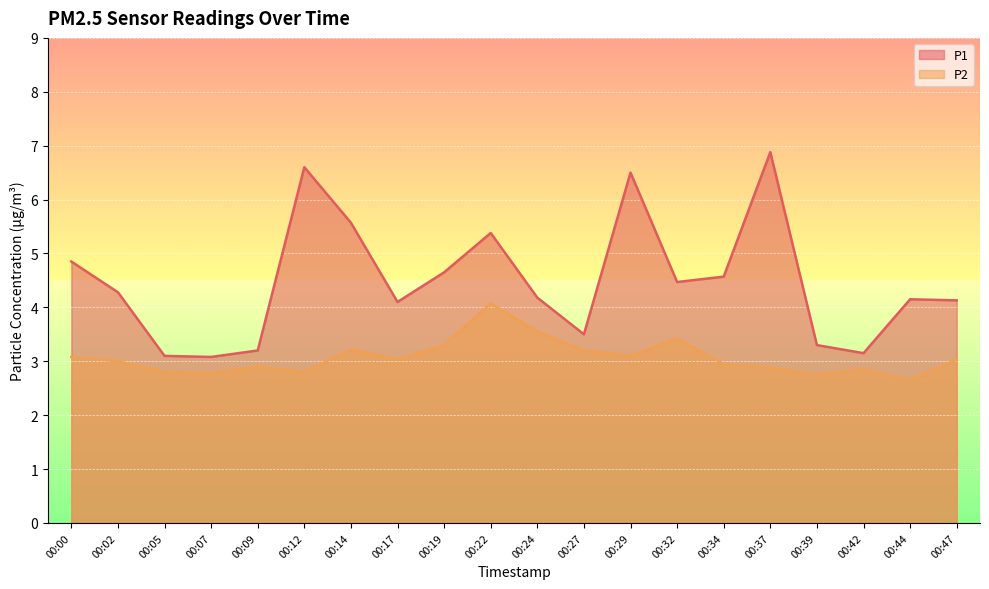

What is the value of the P1 point at the 18th from the left?

3.1